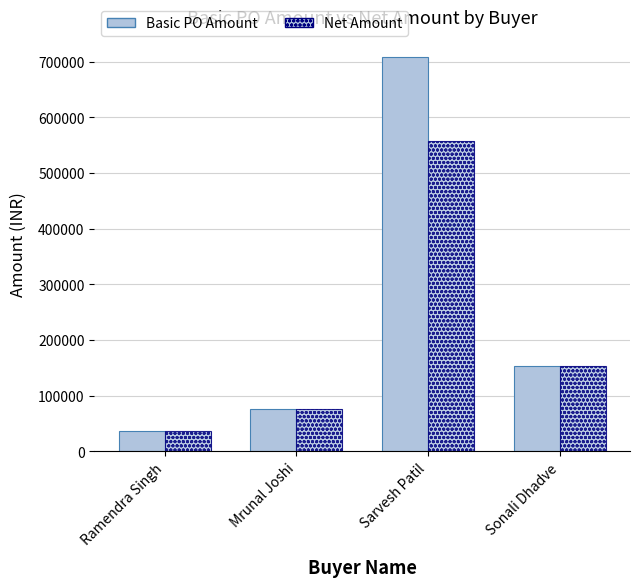

How many series are shown in this chart?

2